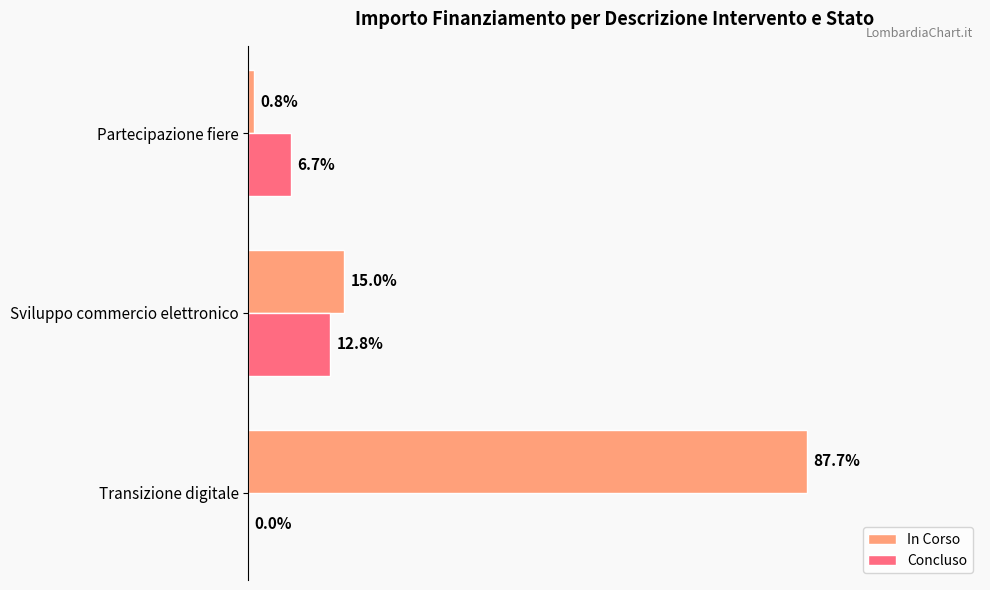

At which label is Concluso closest to 385000?

Partecipazione fiere